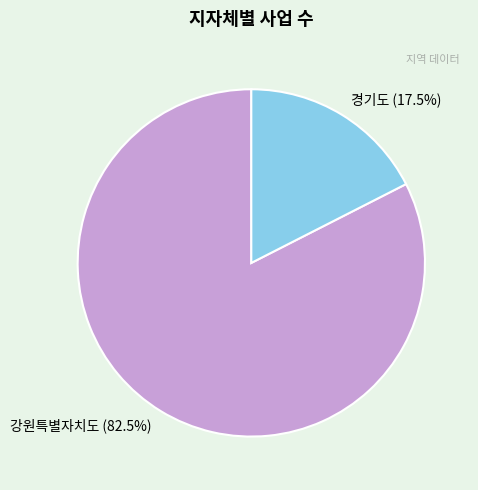

Between 강원특별자치도 and 경기도, which is larger?

강원특별자치도